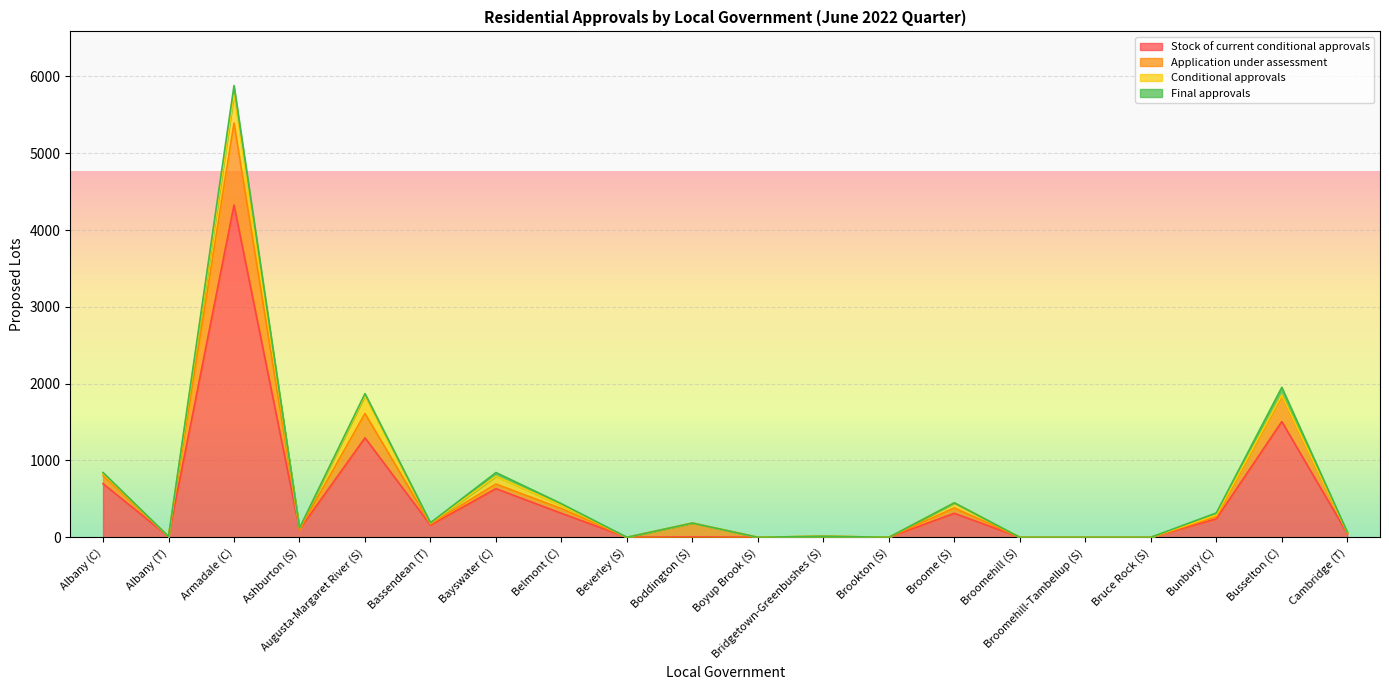

Is it true that Stock of current conditional approvals equals 0 at Brookton (S)?

True